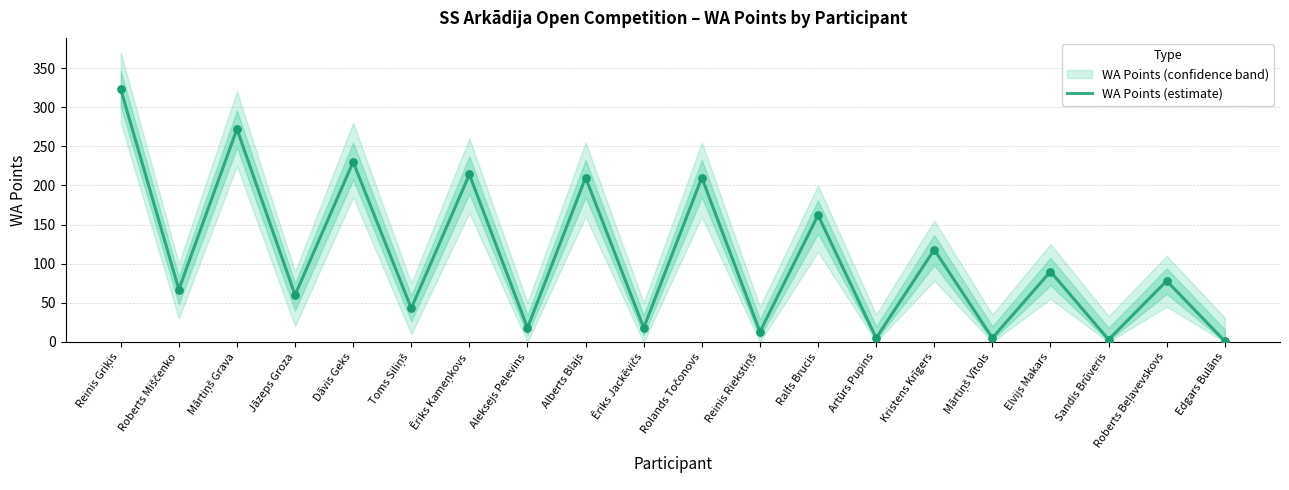

What is the ratio of the value at Reinis Riekstiņš to the value at Sandis Brūveris?

4.3